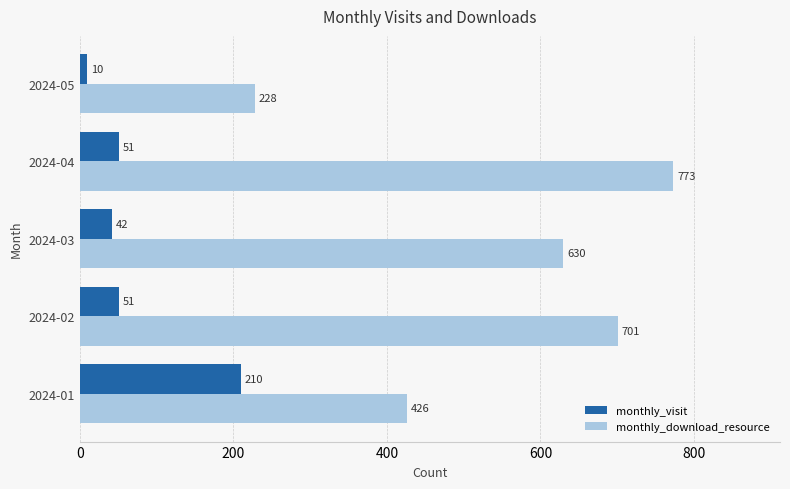

Count the monthly_download_resource values in the range 426 to 701.

3